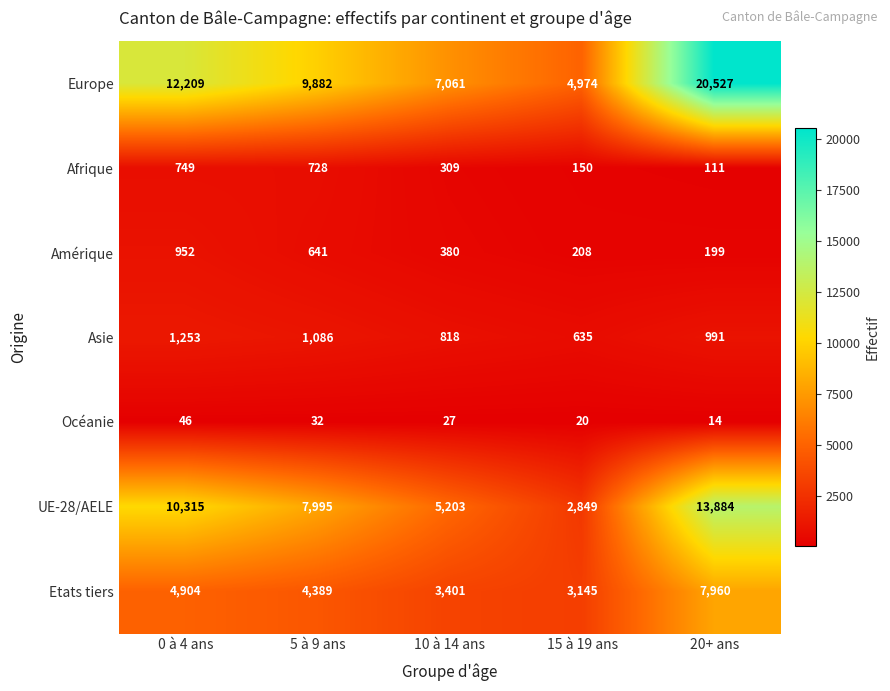

True or false: Océanie has a value of 15 at 10 à 14 ans.

False